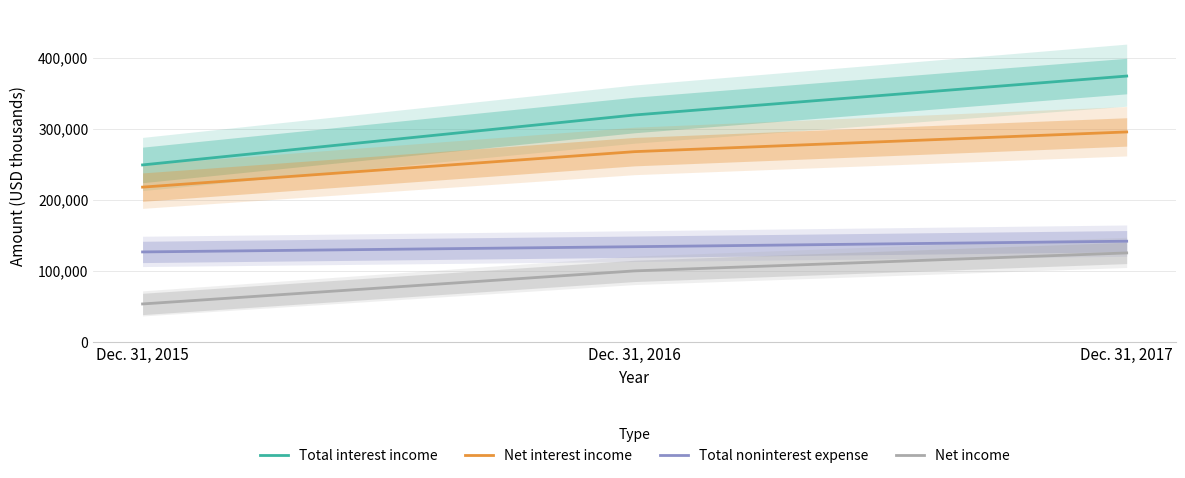

What is the total value across all series at Dec. 31, 2017?

936441